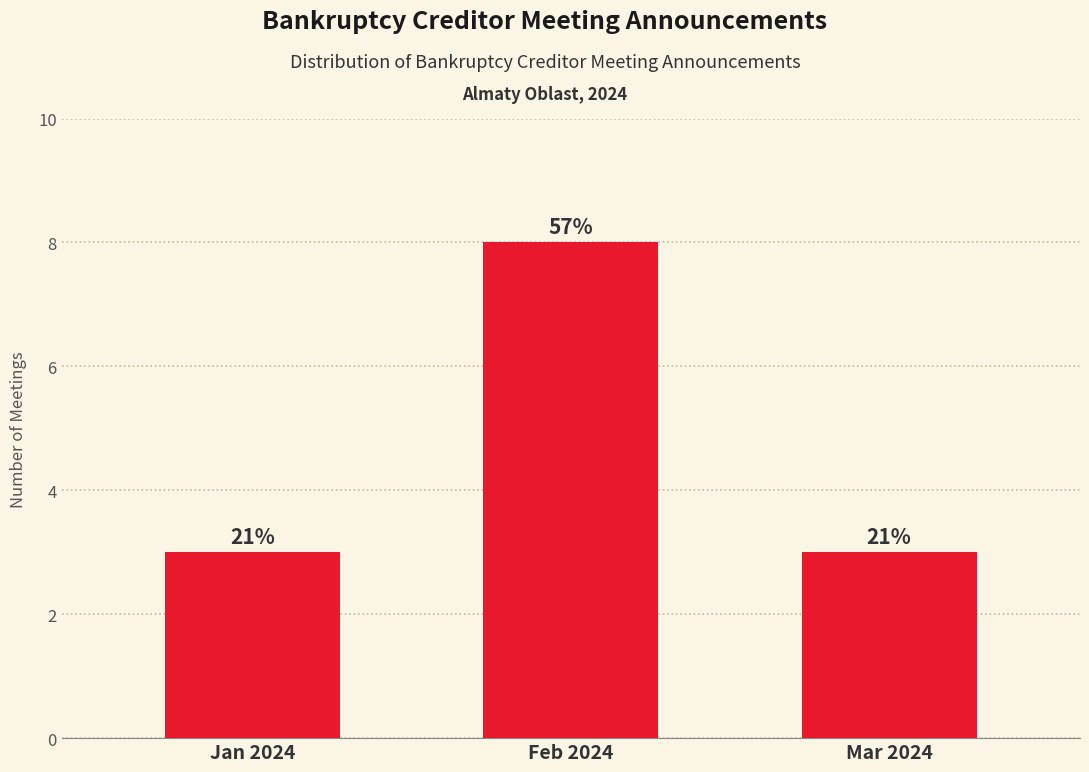

Are the bars horizontal?

No